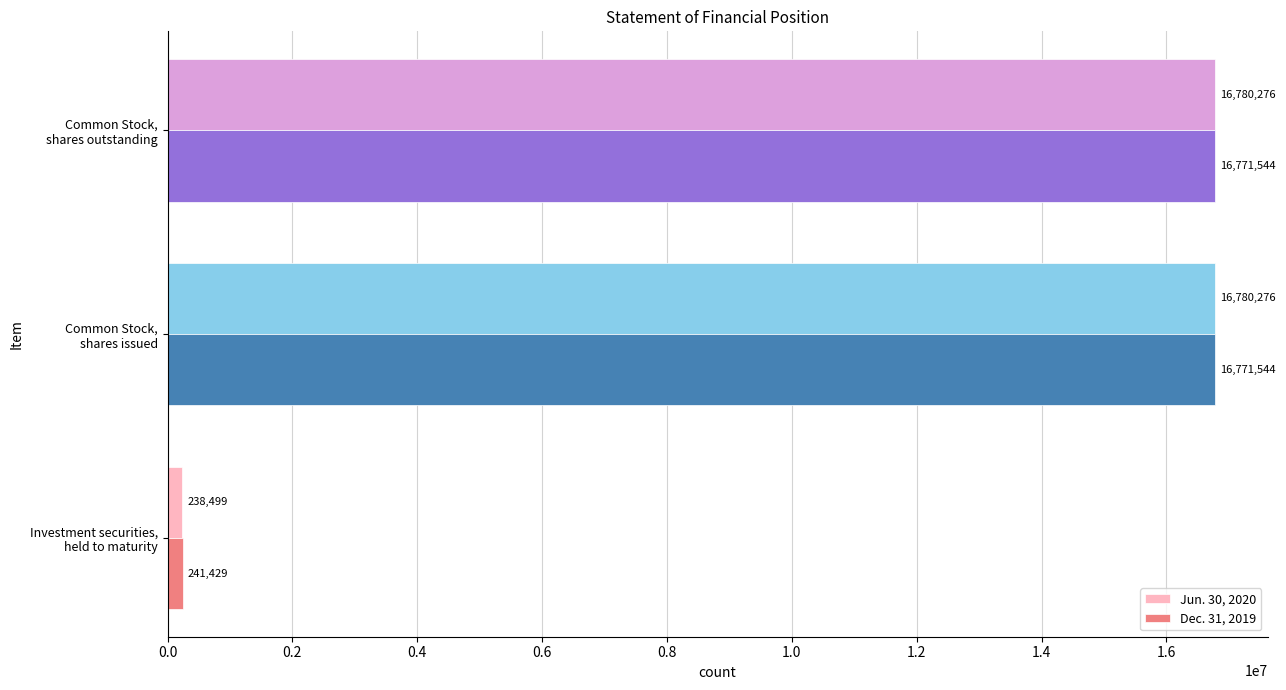

How many Jun. 30, 2020 values are between 238499 and 16780276?

3